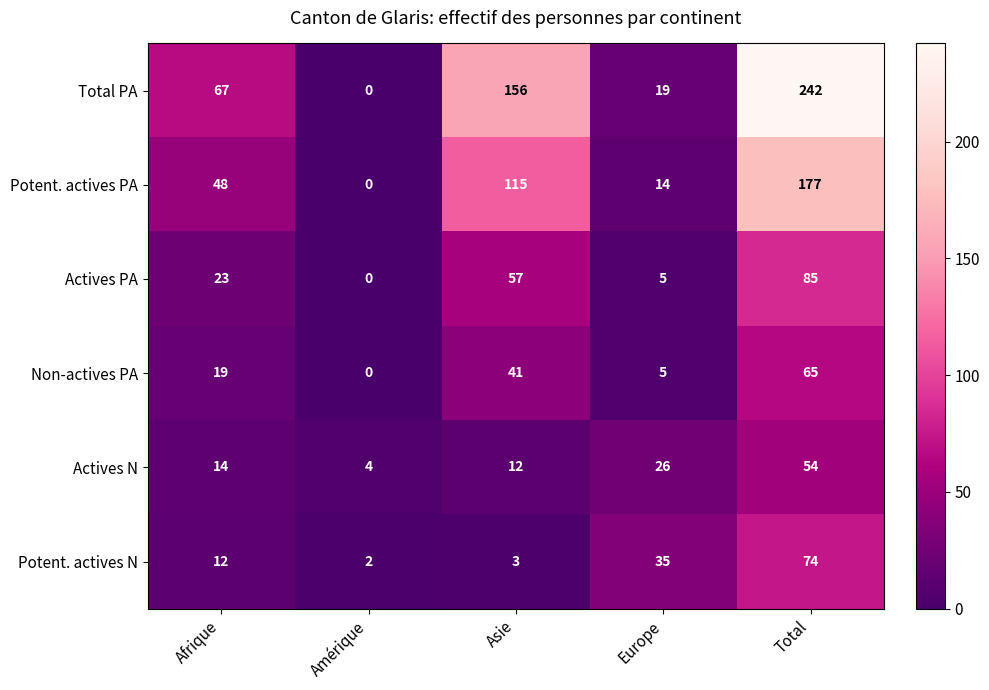

True or false: Potent. actives PA has a value of 17 at Afrique.

False